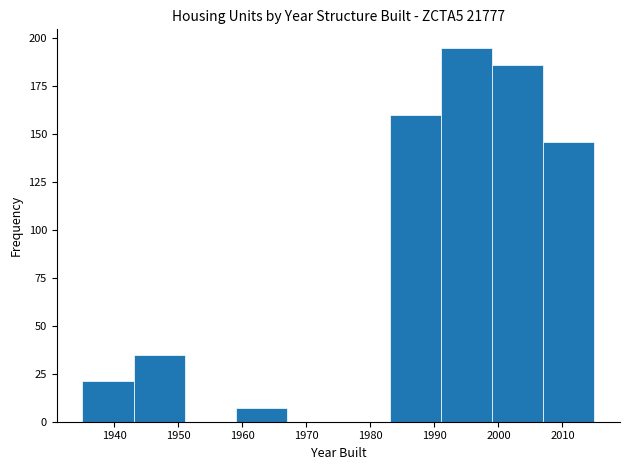

Reading left to right, transcribe this chart: for each bar, give the range it covers on the x-axis and its height. The values are not printed on the chart, so give them approximately, as read against the axis.

1935 to 1943: 20
1943 to 1951: 35
1951 to 1959: 0
1959 to 1967: 5
1967 to 1975: 0
1975 to 1983: 0
1983 to 1991: 160
1991 to 1999: 195
1999 to 2007: 185
2007 to 2015: 145